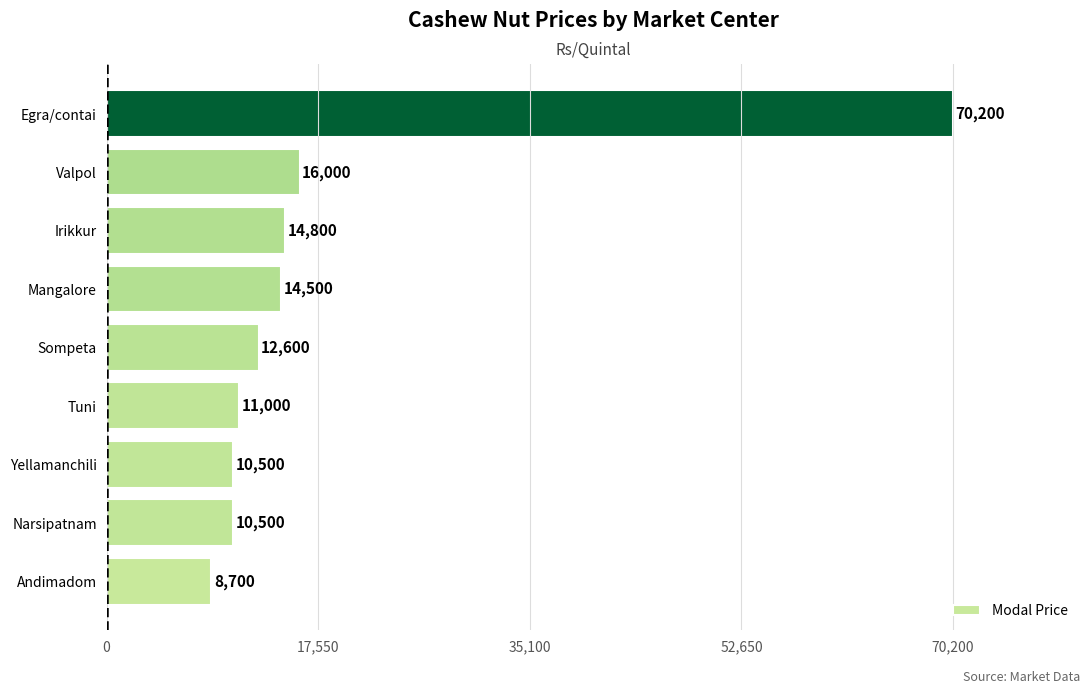

What is the difference between the second highest and minimum values?

7300